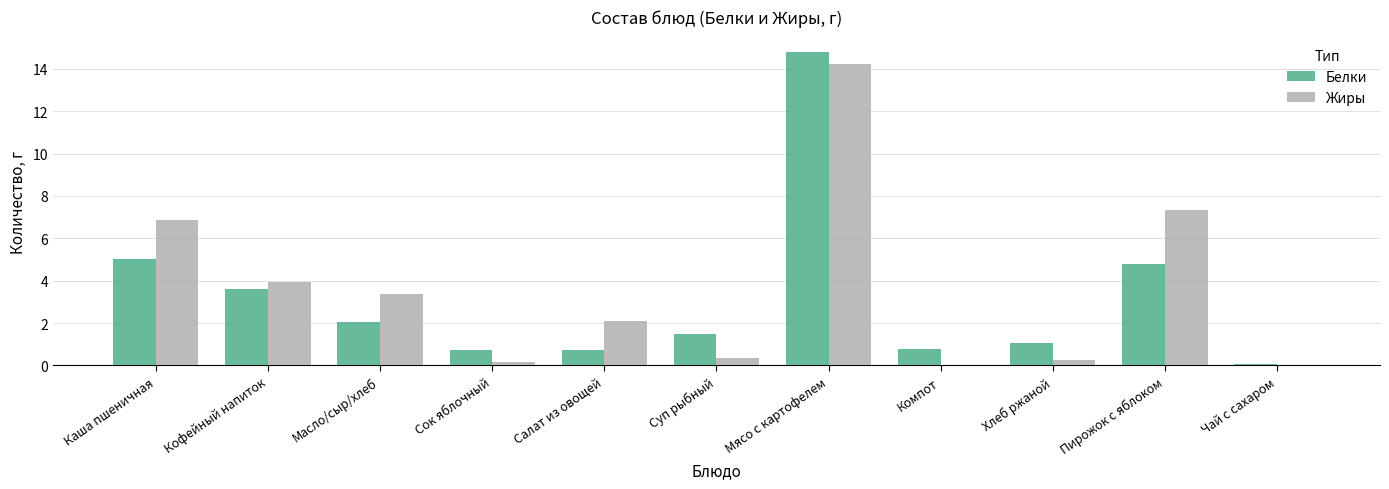

Which category has the highest value in the Белки series?

Мясо с картофелем